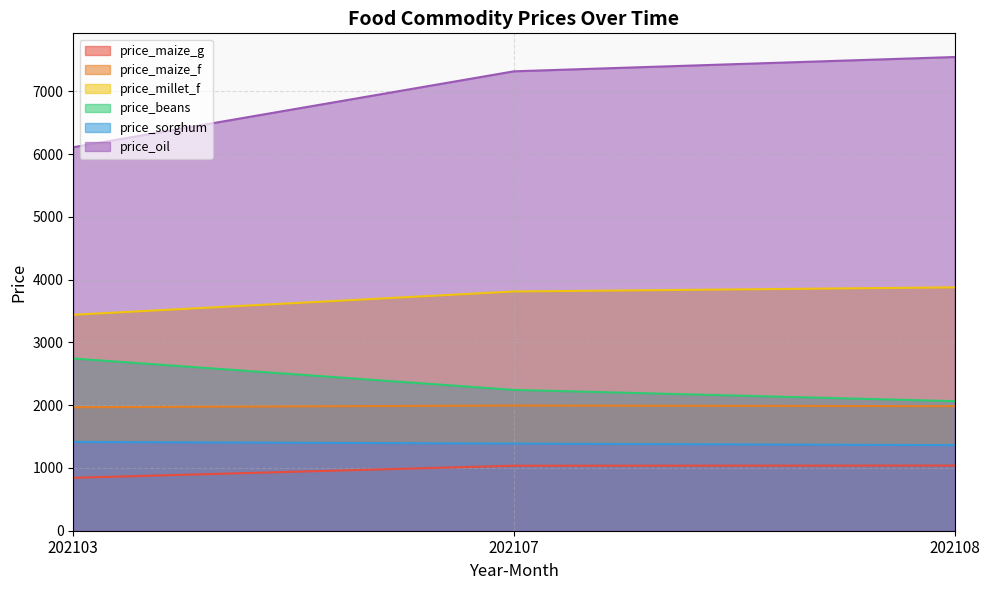

At which category is the sum across all series the highest?

202108